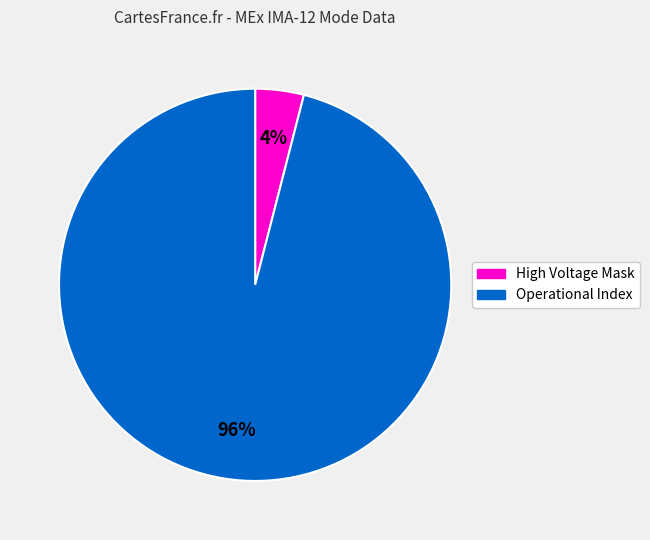

To the nearest percent, what is the difference between the largest and smallest slice percentages?

92%